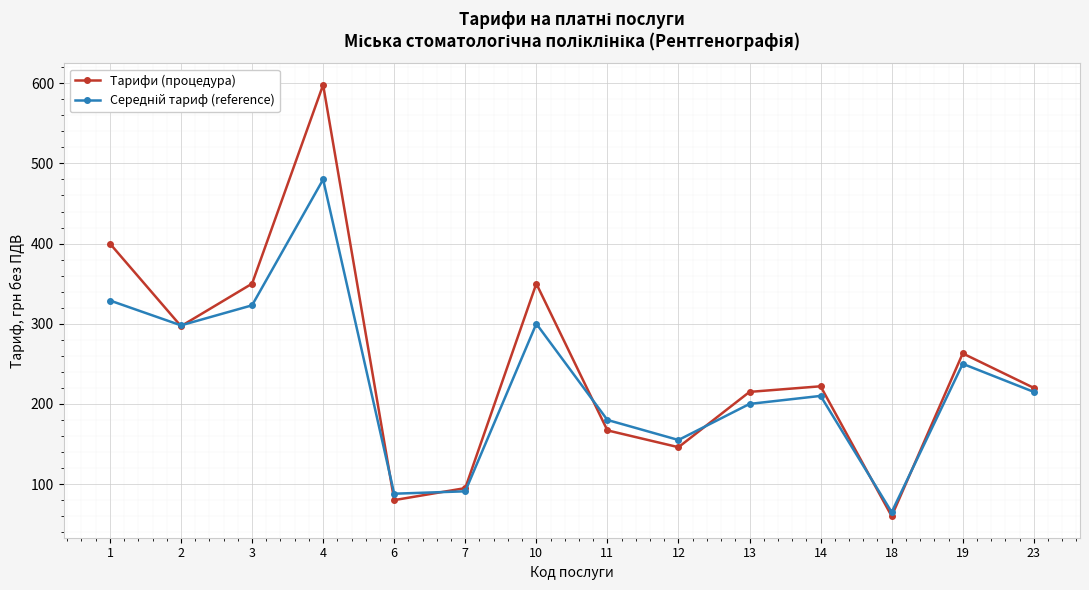

What is the average value of the Тарифи (процедура) series?

247